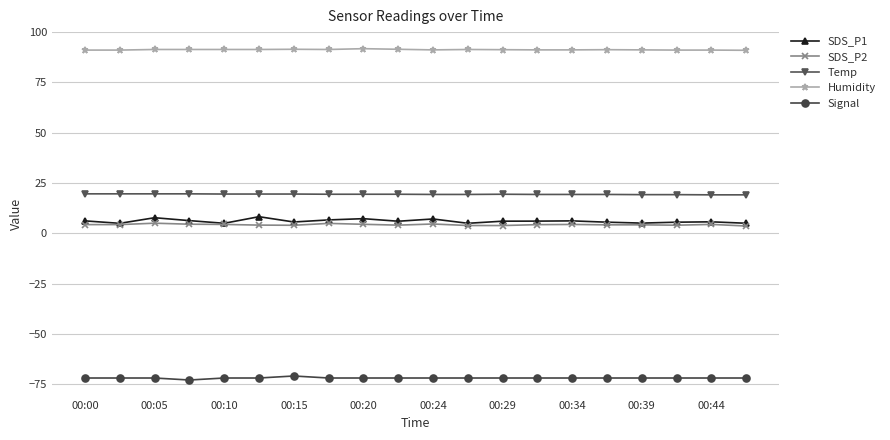

True or false: SDS_P2 and Temp intersect in this chart.

False